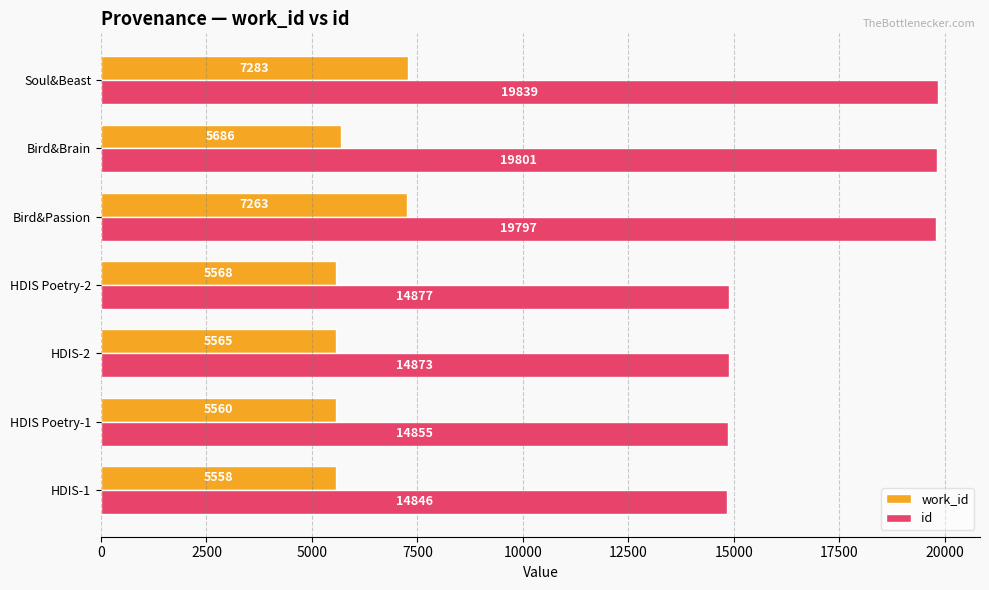

At which label is id closest to 17342?

Bird&Passion